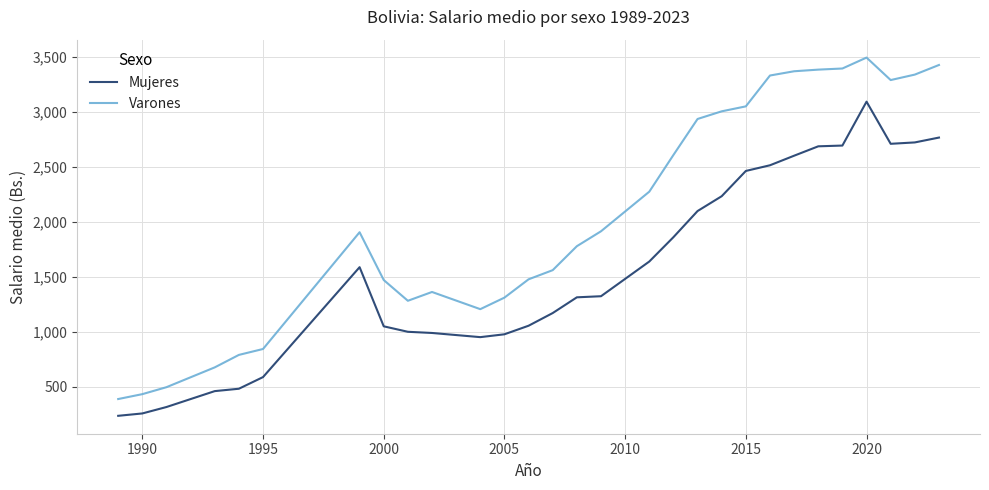

Which series has the largest range (max minus min)?

Varones